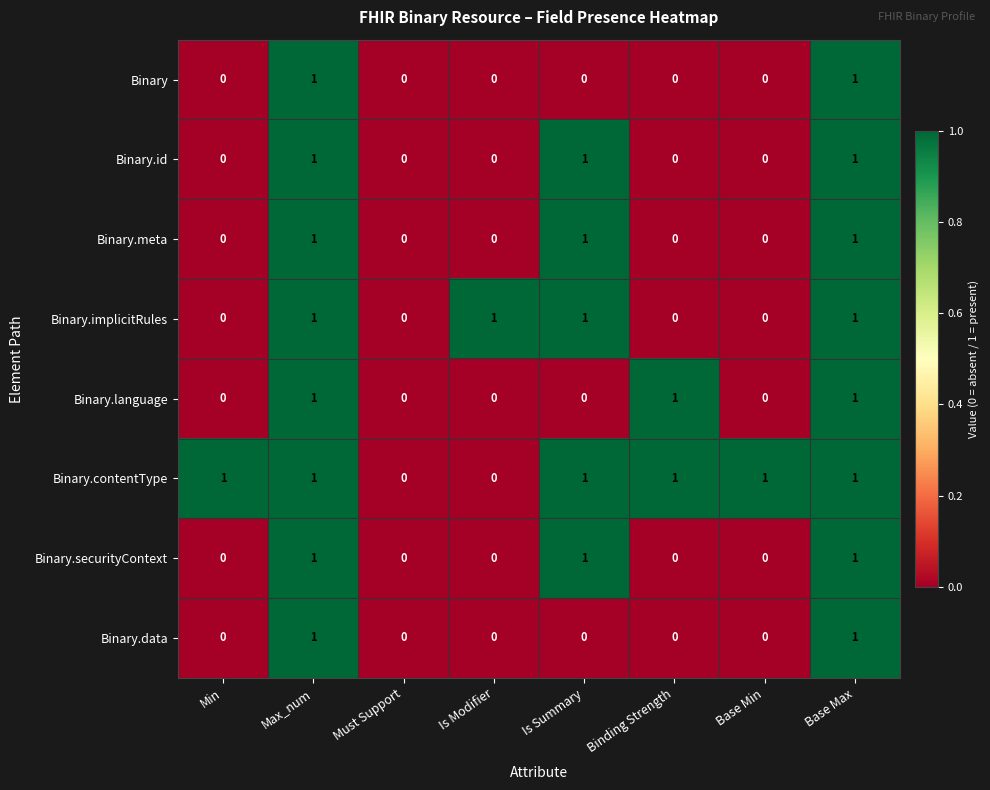

Which series has the largest total across all categories?

Binary.contentType